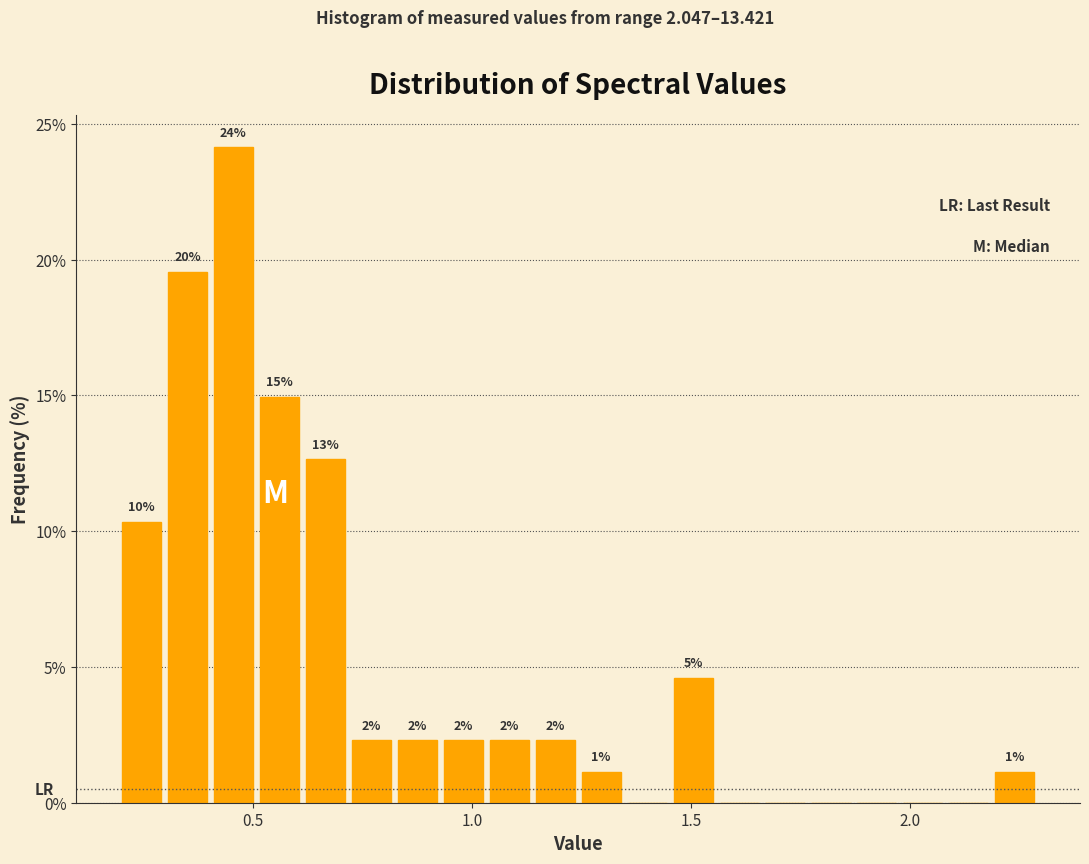

Around what value on the x-axis is the tallest bar? Give the approximate position of its centre, as read against the axis.

0.45